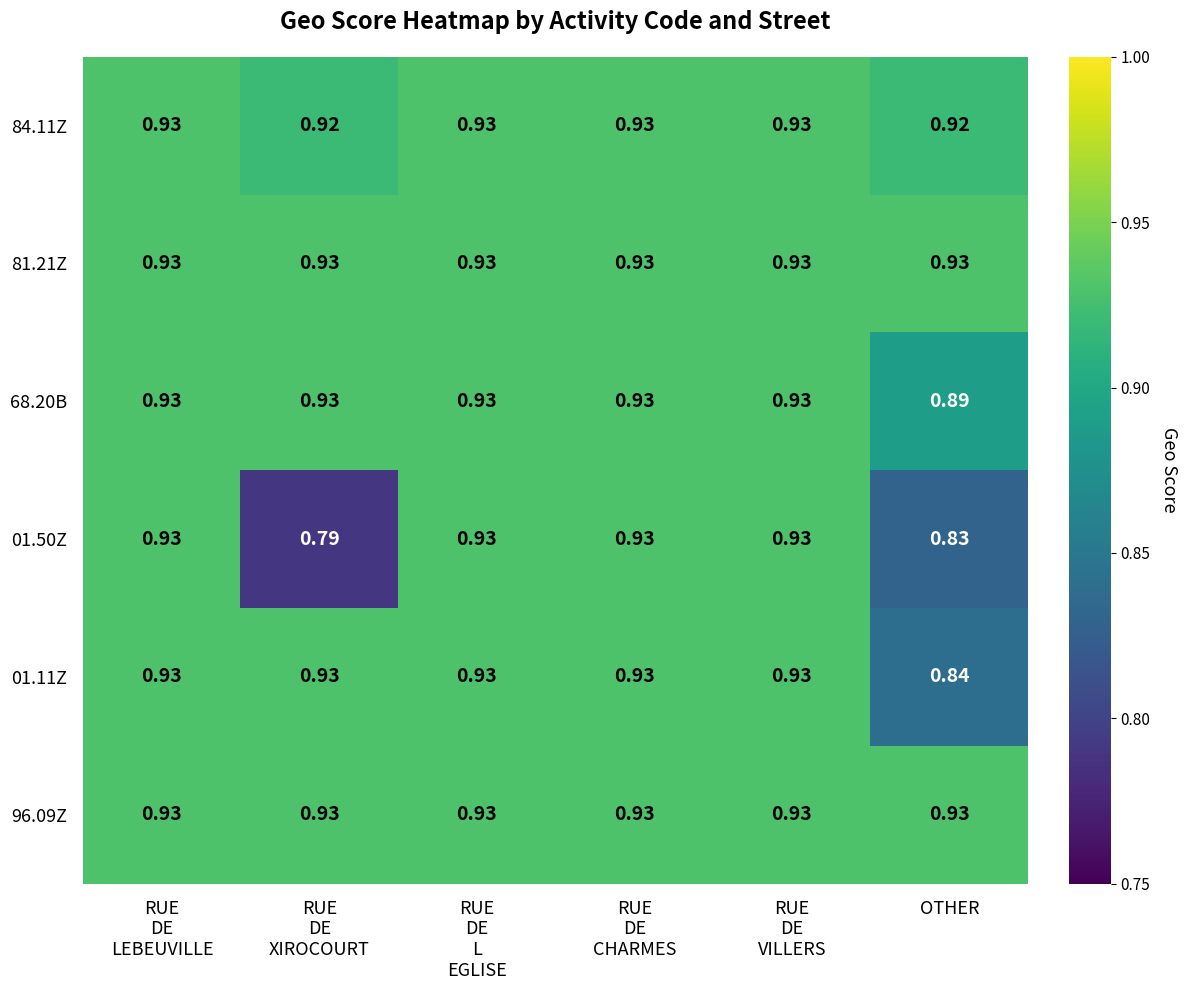

Count the number of data series in this chart.

6